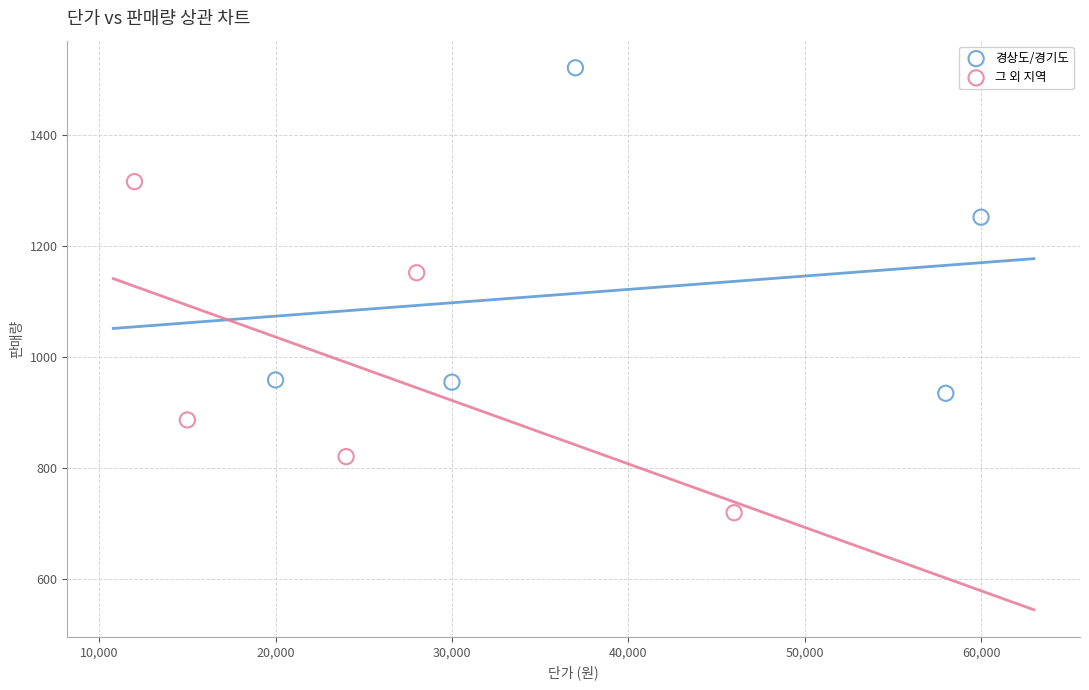

Which series reaches the minimum Y coordinate?

그 외 지역